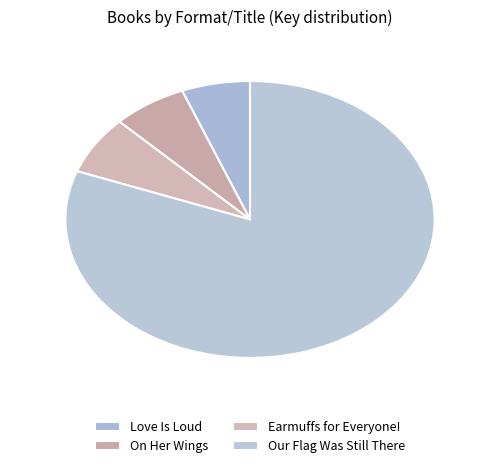

Which category has the biggest portion of the pie?

Our Flag Was Still There